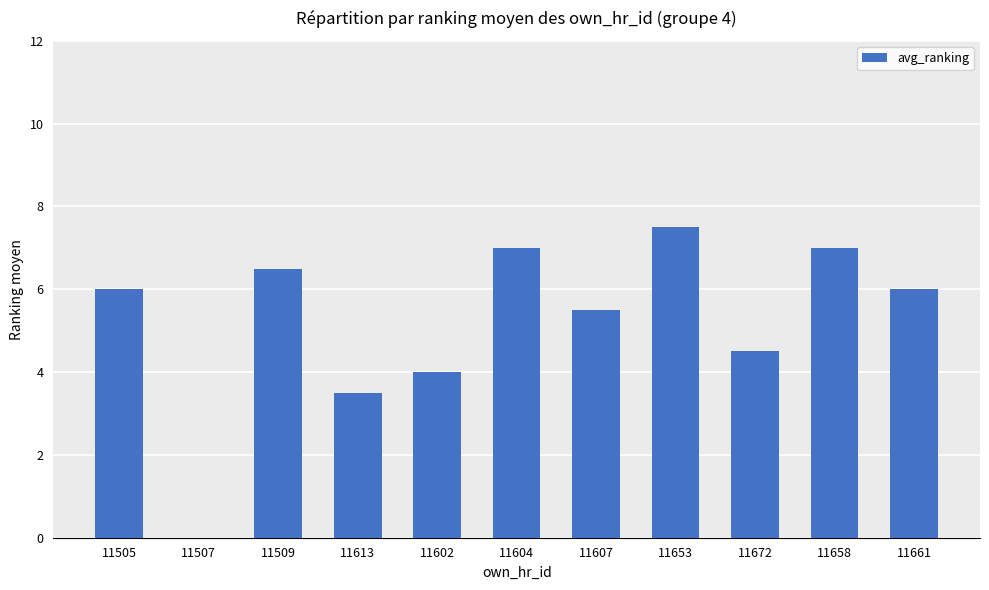

How many values are above zero?

10